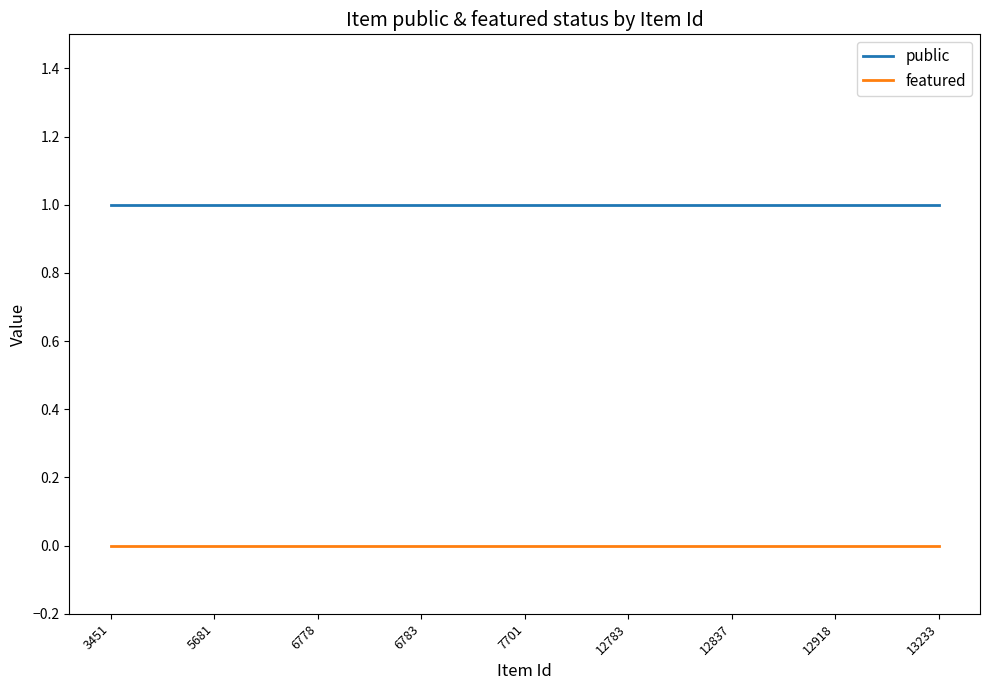

Which series has the largest total across all categories?

public